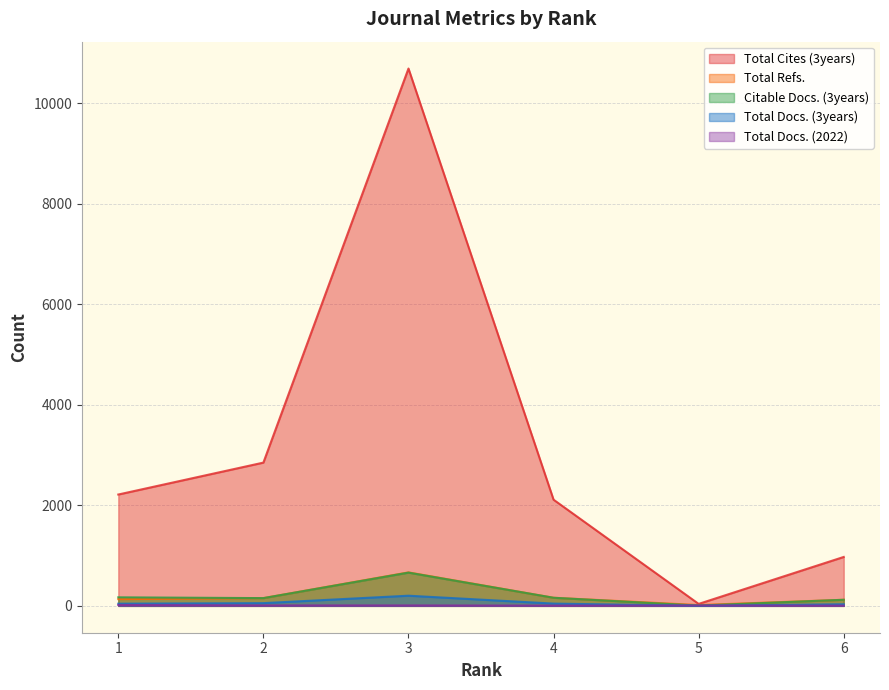

What is the total value across all series at 5?

68